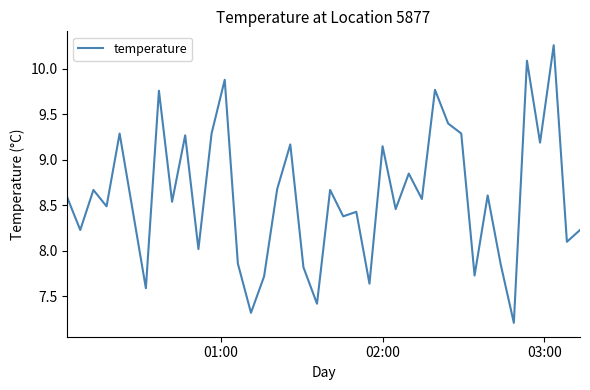

What is the greatest value displayed?

10.3